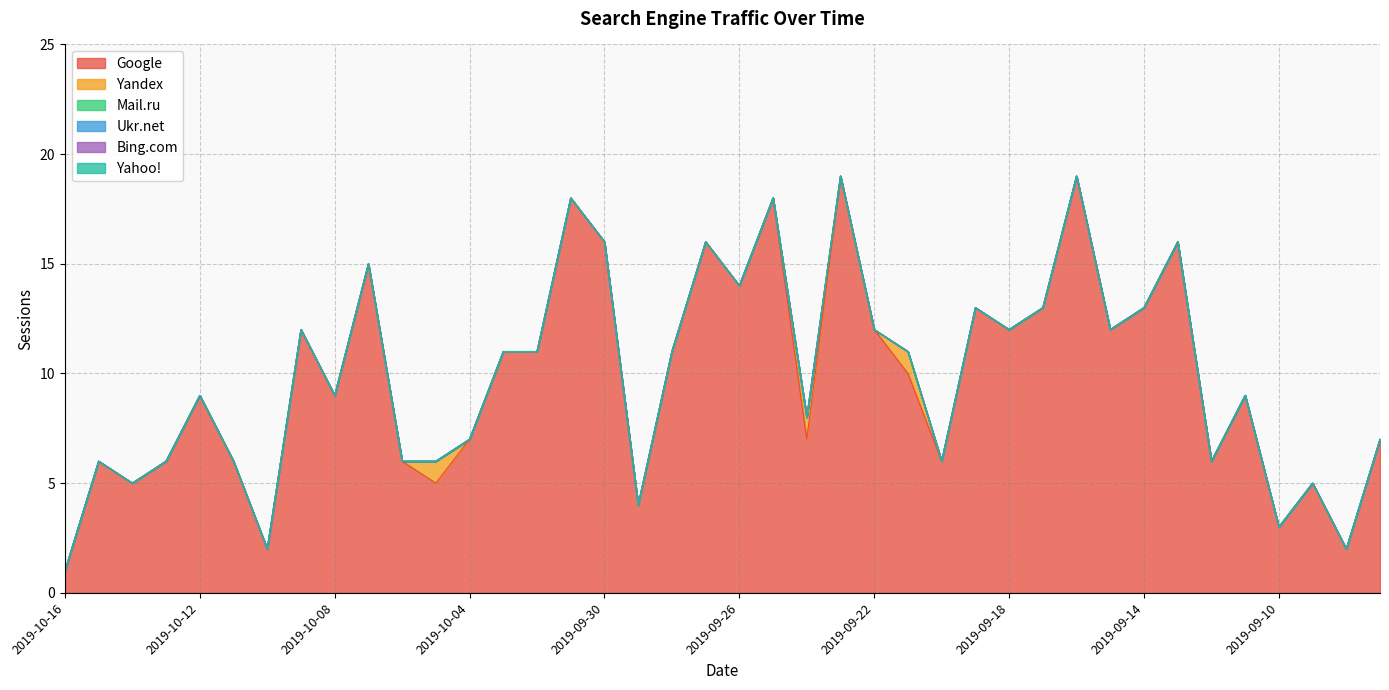

Which series changed the most between 2019-10-08 and 2019-09-26?

Google